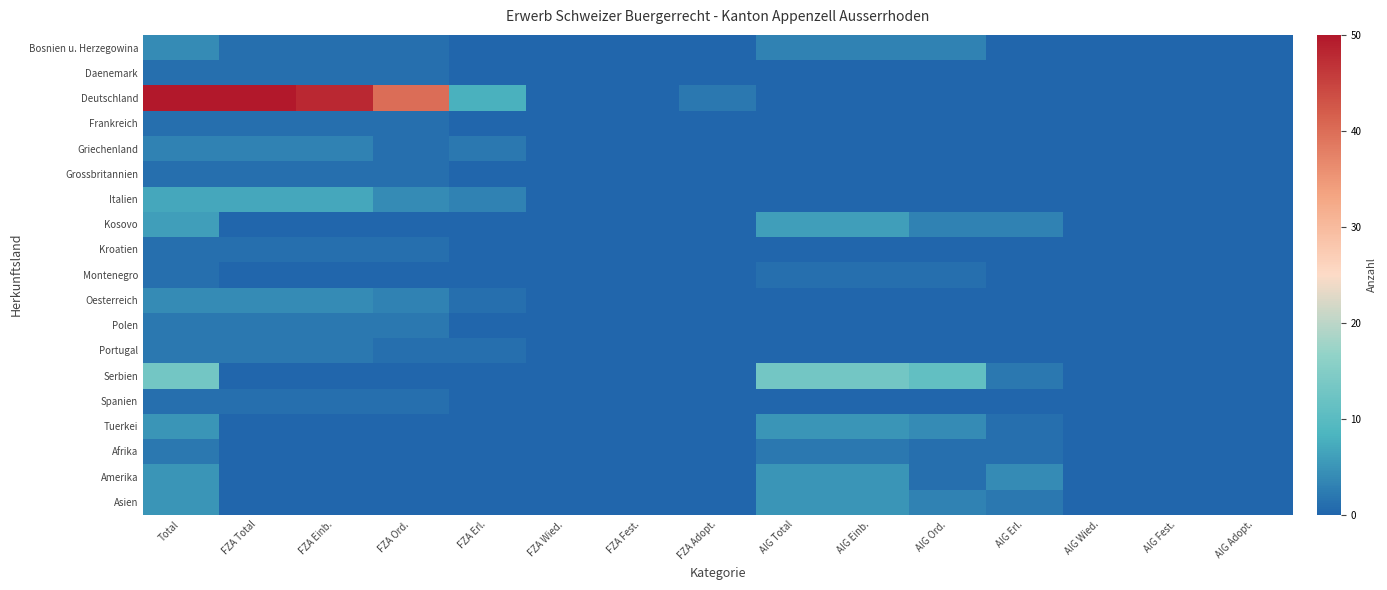

At FZA Adopt., list the series in order from smallest to largest.

Bosnien u. Herzegowina, Daenemark, Frankreich, Griechenland, Grossbritannien, Italien, Kosovo, Kroatien, Montenegro, Oesterreich, Polen, Portugal, Serbien, Spanien, Tuerkei, Afrika, Amerika, Asien, Deutschland